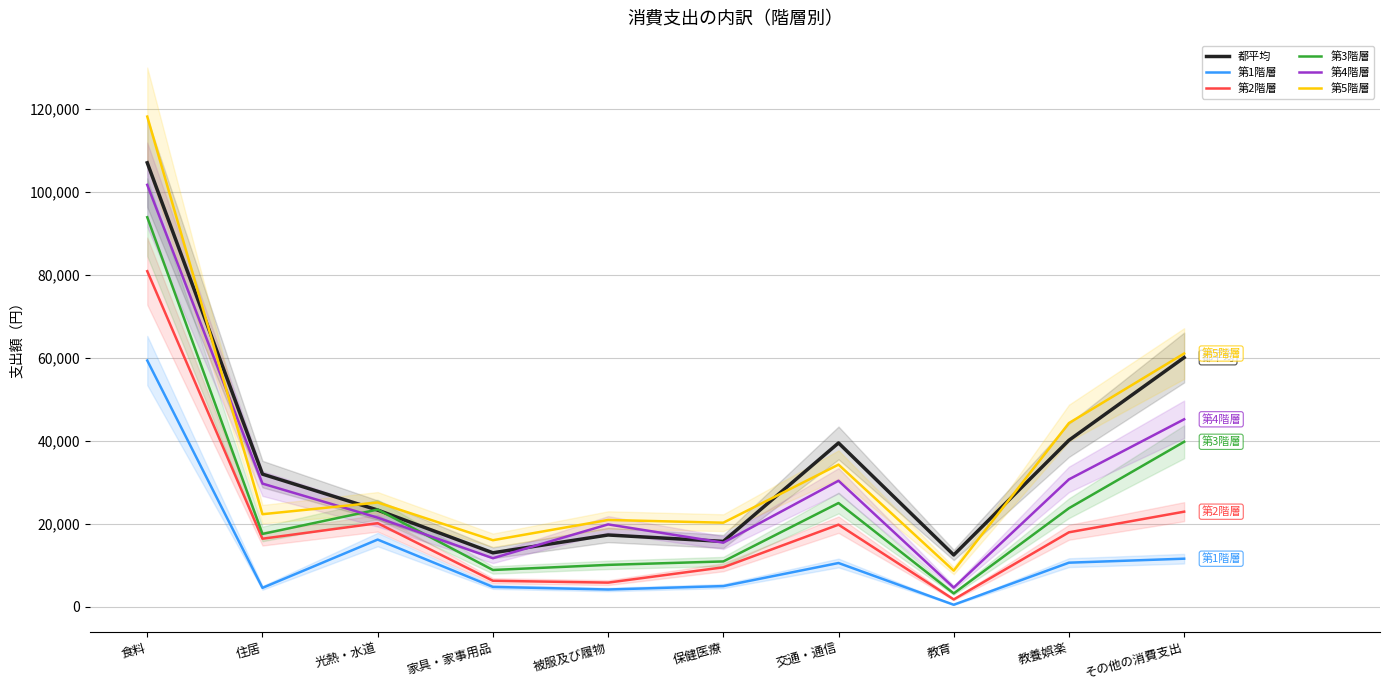

The 第1階層 series shows 4814 at 家具・家事用品. True or false?

True